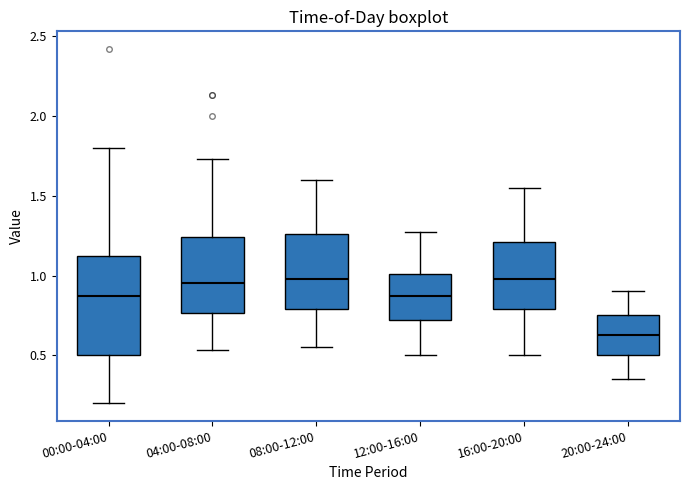

Reading left to right, transcribe this box plot: for each box, give where its median line is, the range the box spans, and where its two whiskers end, as read against the y-axis. The values are not printed on the chart, so give them approximately, as read against the axis.

00:00-04:00: median 0.85, box 0.50 to 1.10, whiskers 0.20 to 1.80
04:00-08:00: median 0.95, box 0.75 to 1.25, whiskers 0.55 to 1.75
08:00-12:00: median 1.00, box 0.80 to 1.25, whiskers 0.55 to 1.60
12:00-16:00: median 0.85, box 0.70 to 1.00, whiskers 0.50 to 1.25
16:00-20:00: median 1.00, box 0.80 to 1.20, whiskers 0.50 to 1.55
20:00-24:00: median 0.65, box 0.50 to 0.75, whiskers 0.35 to 0.90